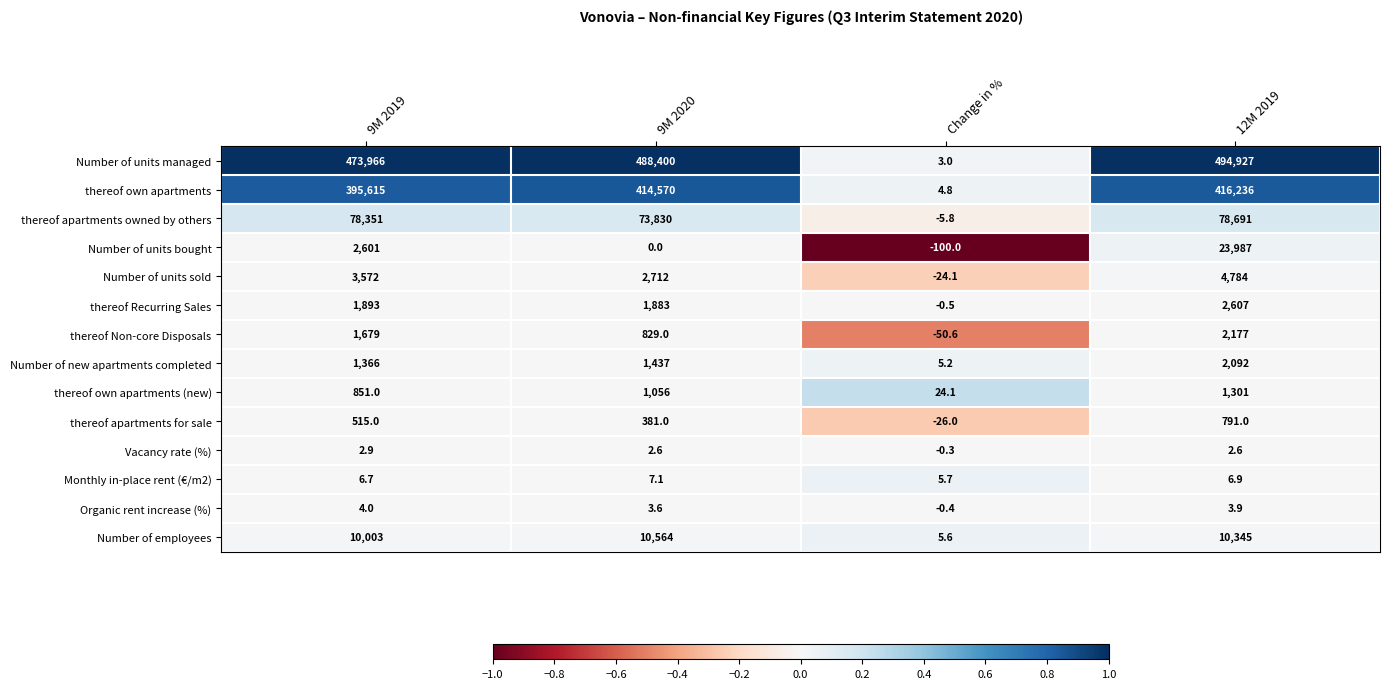

Where does the Number of employees series first go above 10345?

9M 2020